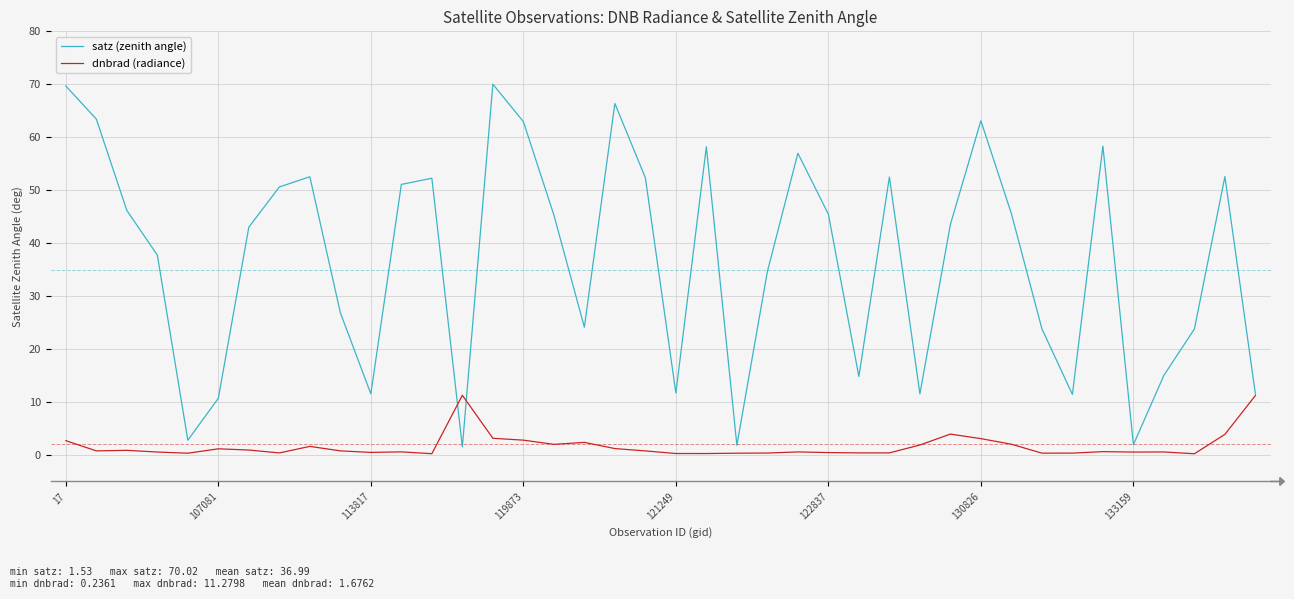

List the series in order of their overall mean, lowest first.

dnbrad (radiance), satz (zenith angle)